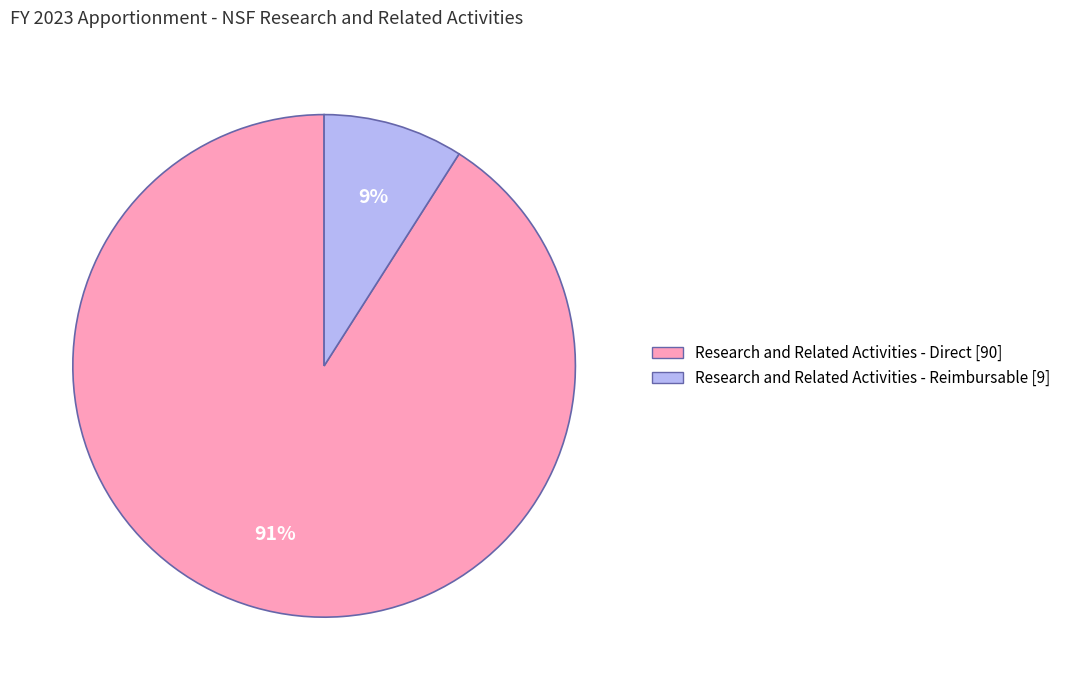

Which slice is the smallest?

Research and Related Activities - Reimbursable